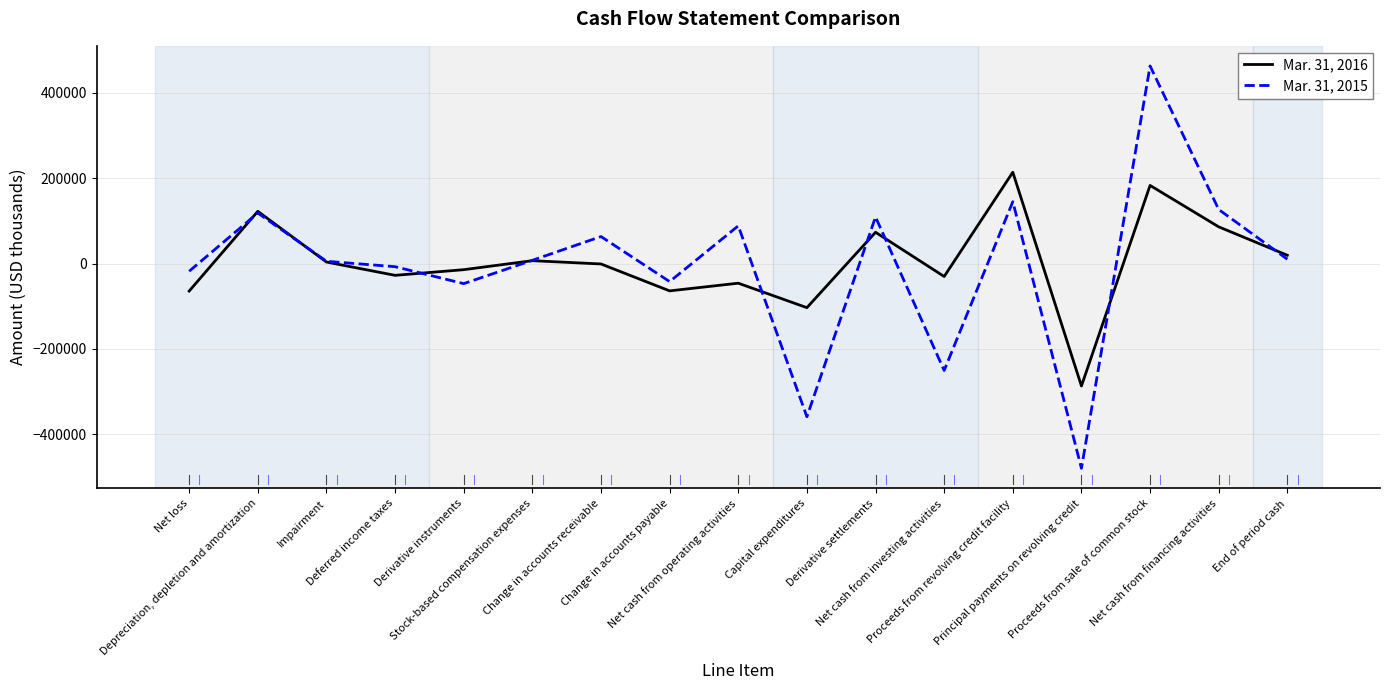

List the series in order of their peak value, lowest first.

Mar. 31, 2016, Mar. 31, 2015